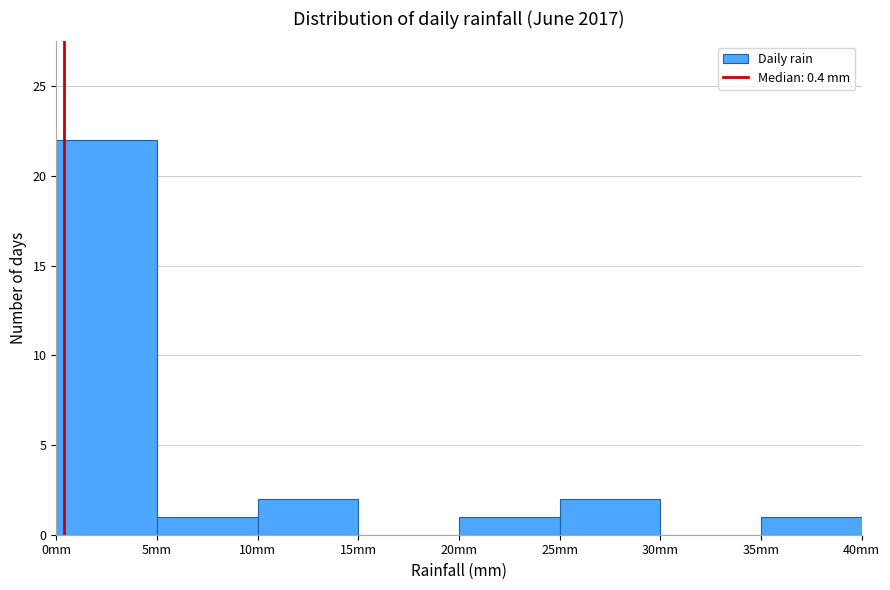

Reading left to right, transcribe this chart: for each bar, give the range it covers on the x-axis and its height. The values are not printed on the chart, so give them approximately, as read against the axis.

0 to 5: 22
5 to 10: 1
10 to 15: 2
15 to 20: 0
20 to 25: 1
25 to 30: 2
30 to 35: 0
35 to 40: 1